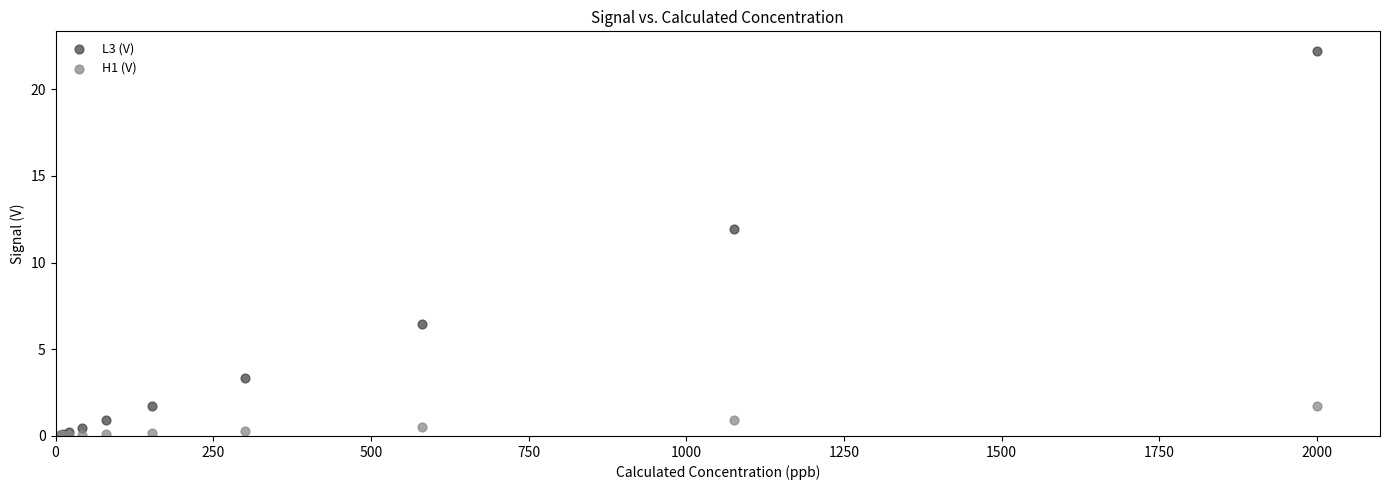

Across all series, what Y value is closest to 11?

12.0